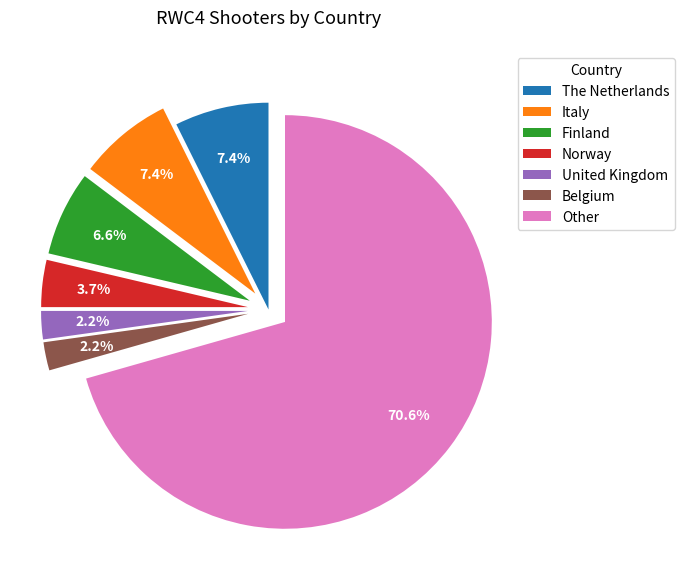

To the nearest percent, what is the combined percentage of Other and Italy?

78%